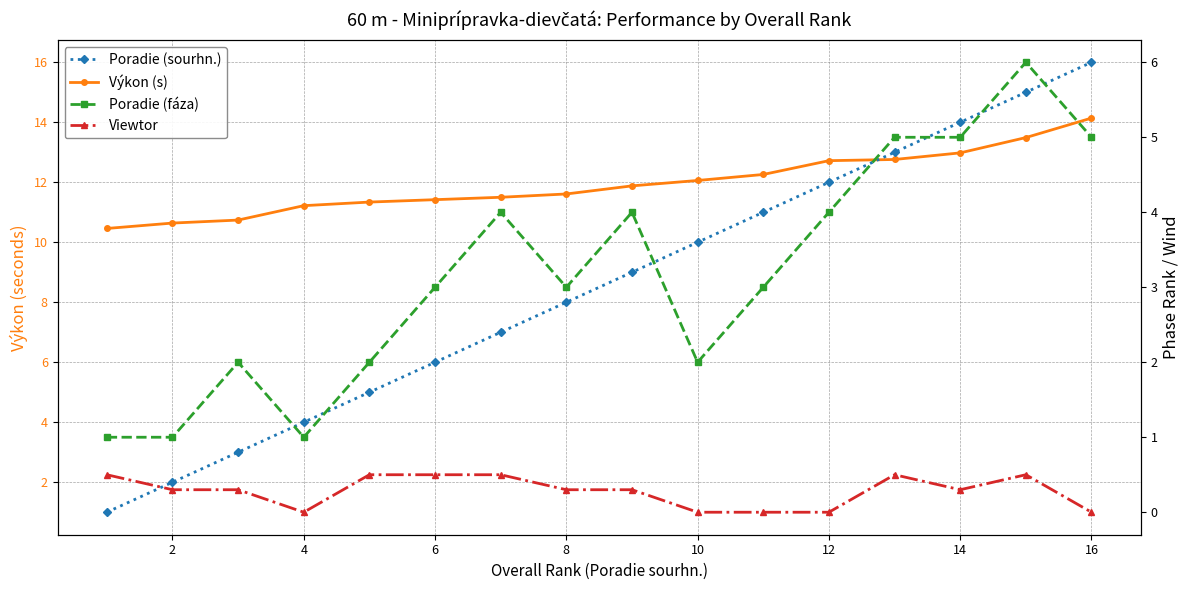

List the series in order of their peak value, lowest first.

Viewtor, Poradie (fáza), Výkon (s), Poradie (sourhn.)